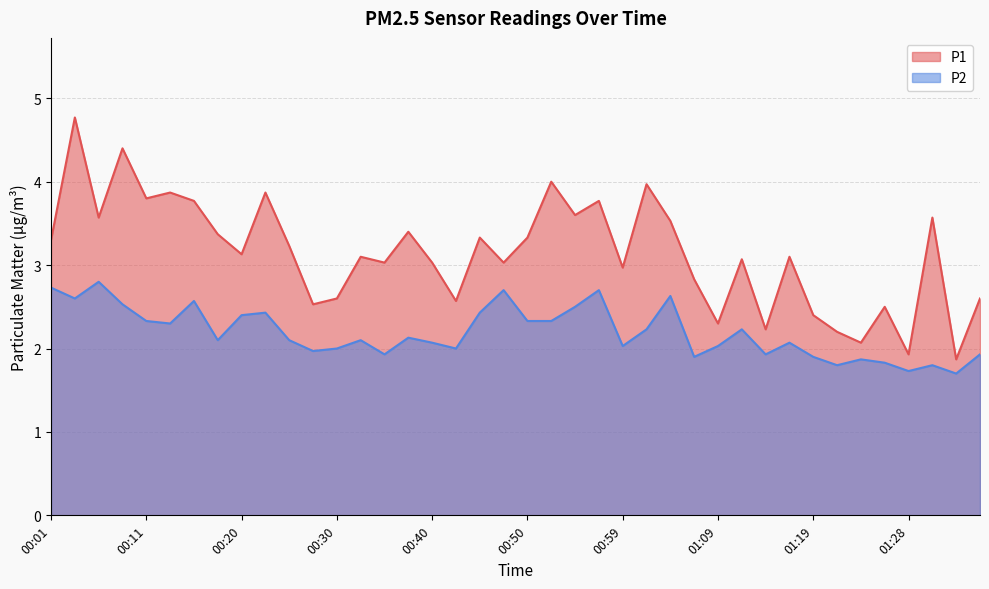

What is the minimum value for P2?

1.7